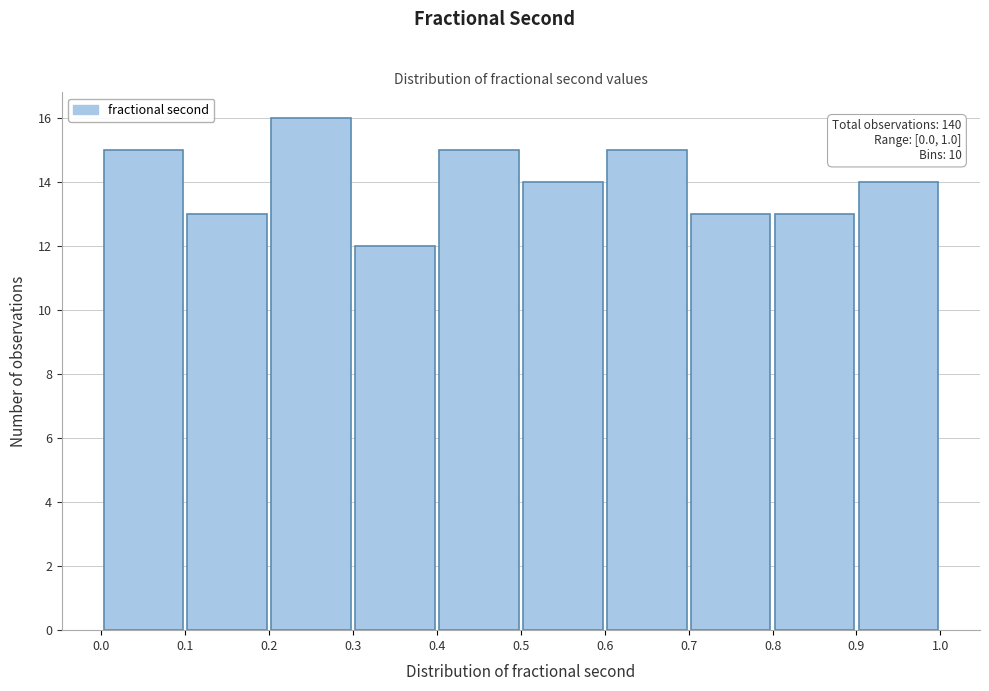

Which range on the x-axis has the tallest bar?

0.2 to 0.3